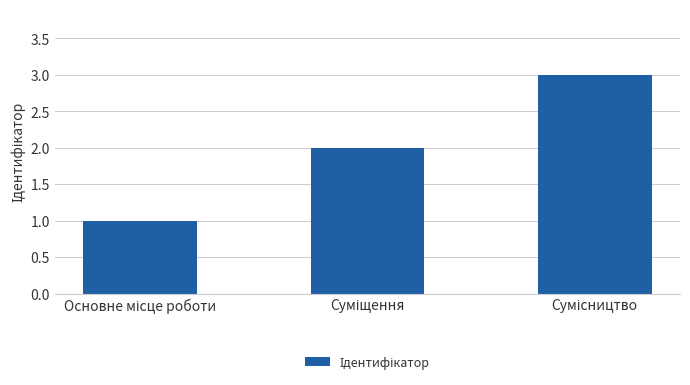

What is the greatest value displayed?

3